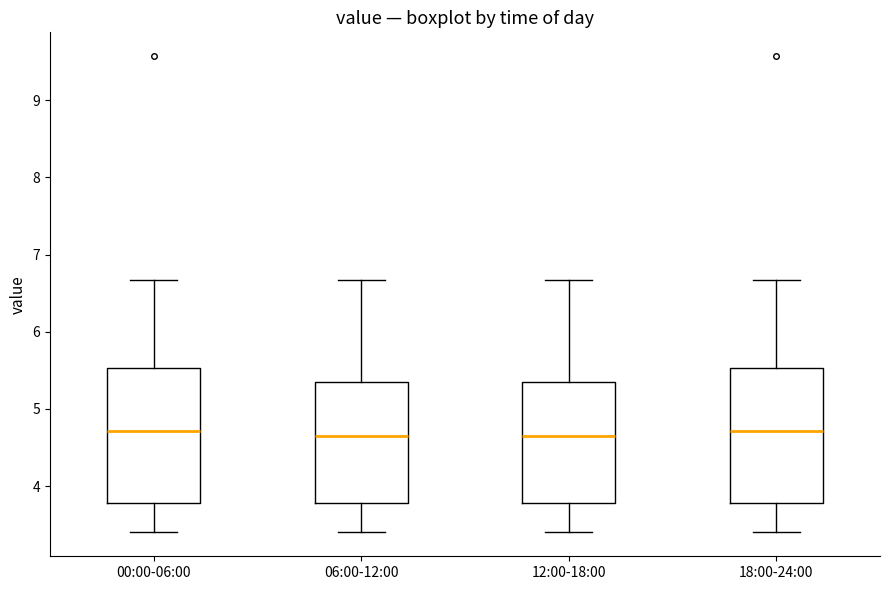

Reading left to right, read every box against the y-axis: the position of its median line, the range the box covers, and the ends of its whiskers. The values are not printed on the chart, so give them approximately, as read against the axis.

00:00-06:00: median 4.7, box 3.8 to 5.5, whiskers 3.4 to 6.7
06:00-12:00: median 4.7, box 3.8 to 5.4, whiskers 3.4 to 6.7
12:00-18:00: median 4.7, box 3.8 to 5.4, whiskers 3.4 to 6.7
18:00-24:00: median 4.7, box 3.8 to 5.5, whiskers 3.4 to 6.7